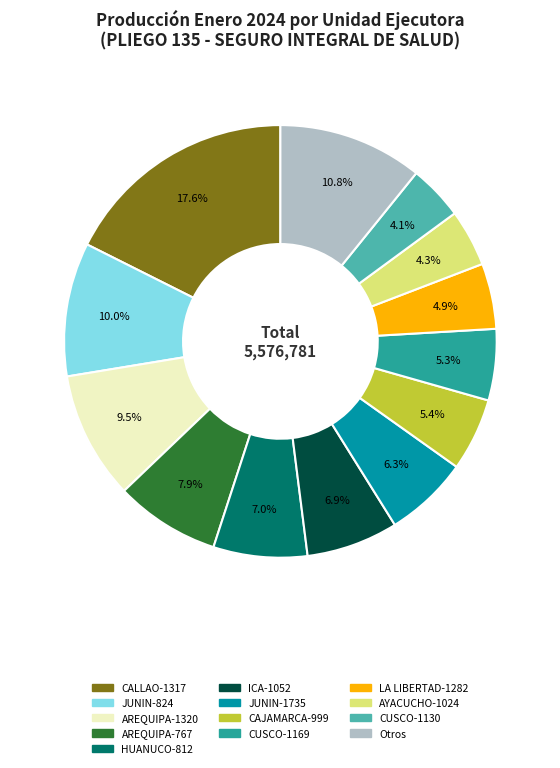

Is there any slice that represents more than half of the pie?

No